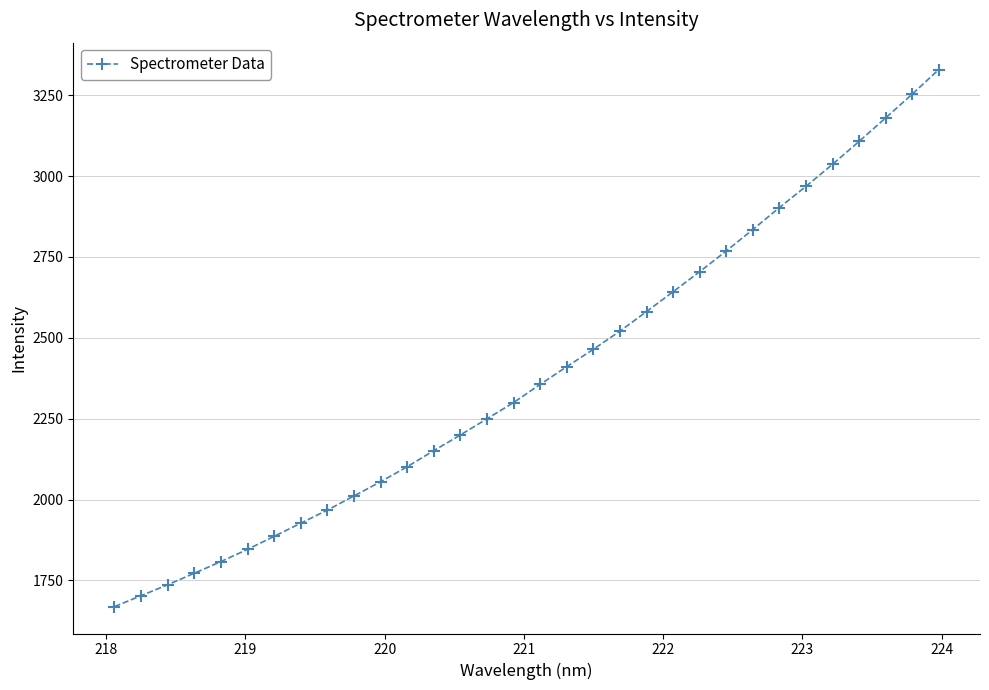

What is the value of the 1st point from the left?

1669.0